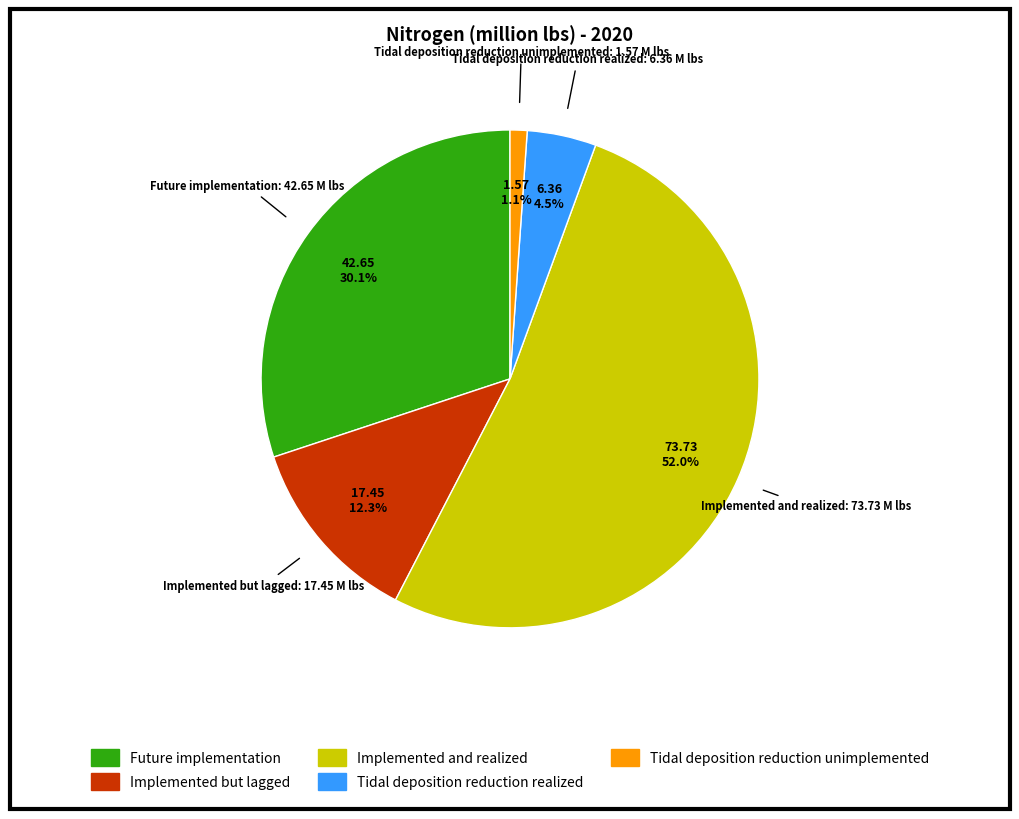

Which slice is the largest?

Implemented and realized